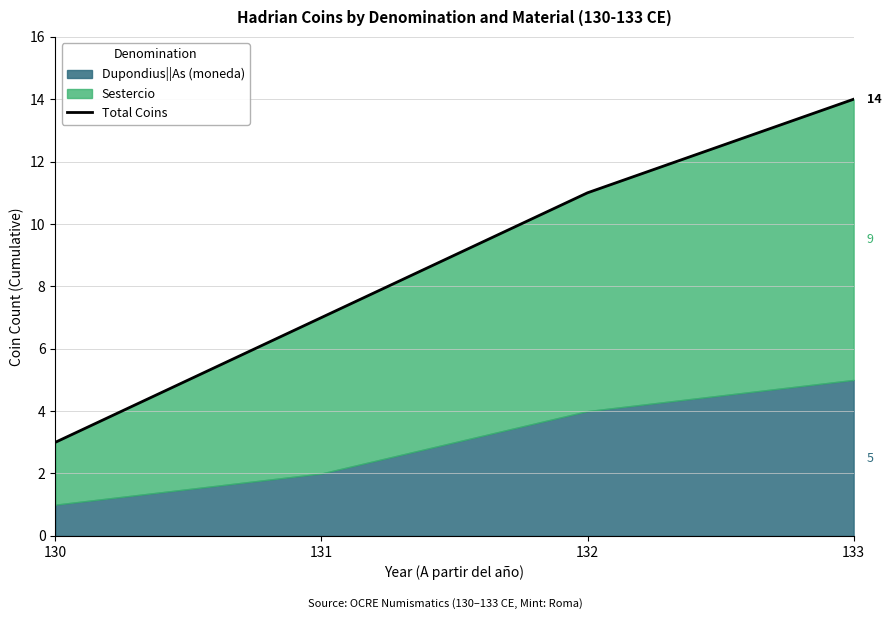

Reading left to right, transcribe all the data shown in this chart.

3	7	11	14